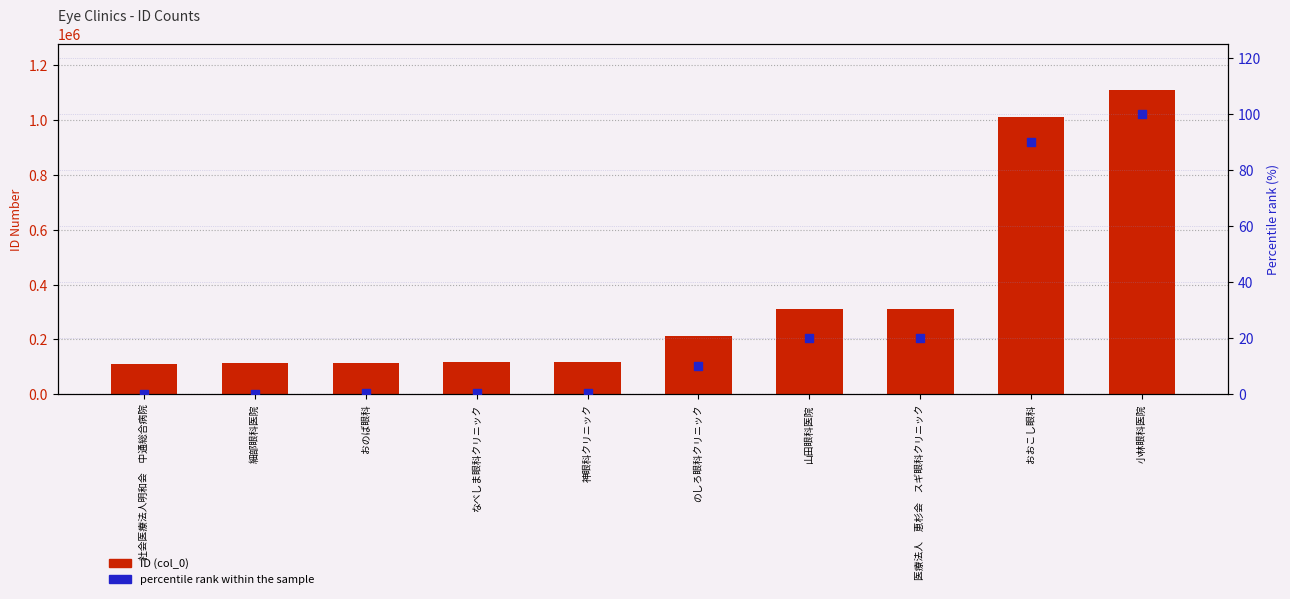

Which series has the largest total across all categories?

ID (col_0)